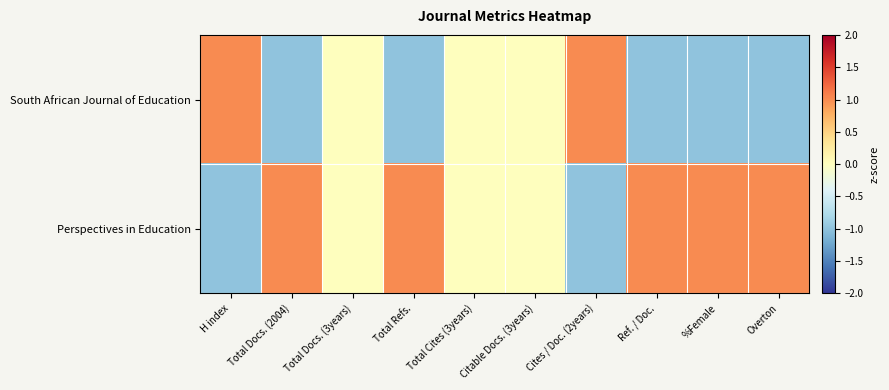

Between Total Refs. and Ref. / Doc., which series saw the biggest shift?

South African Journal of Education